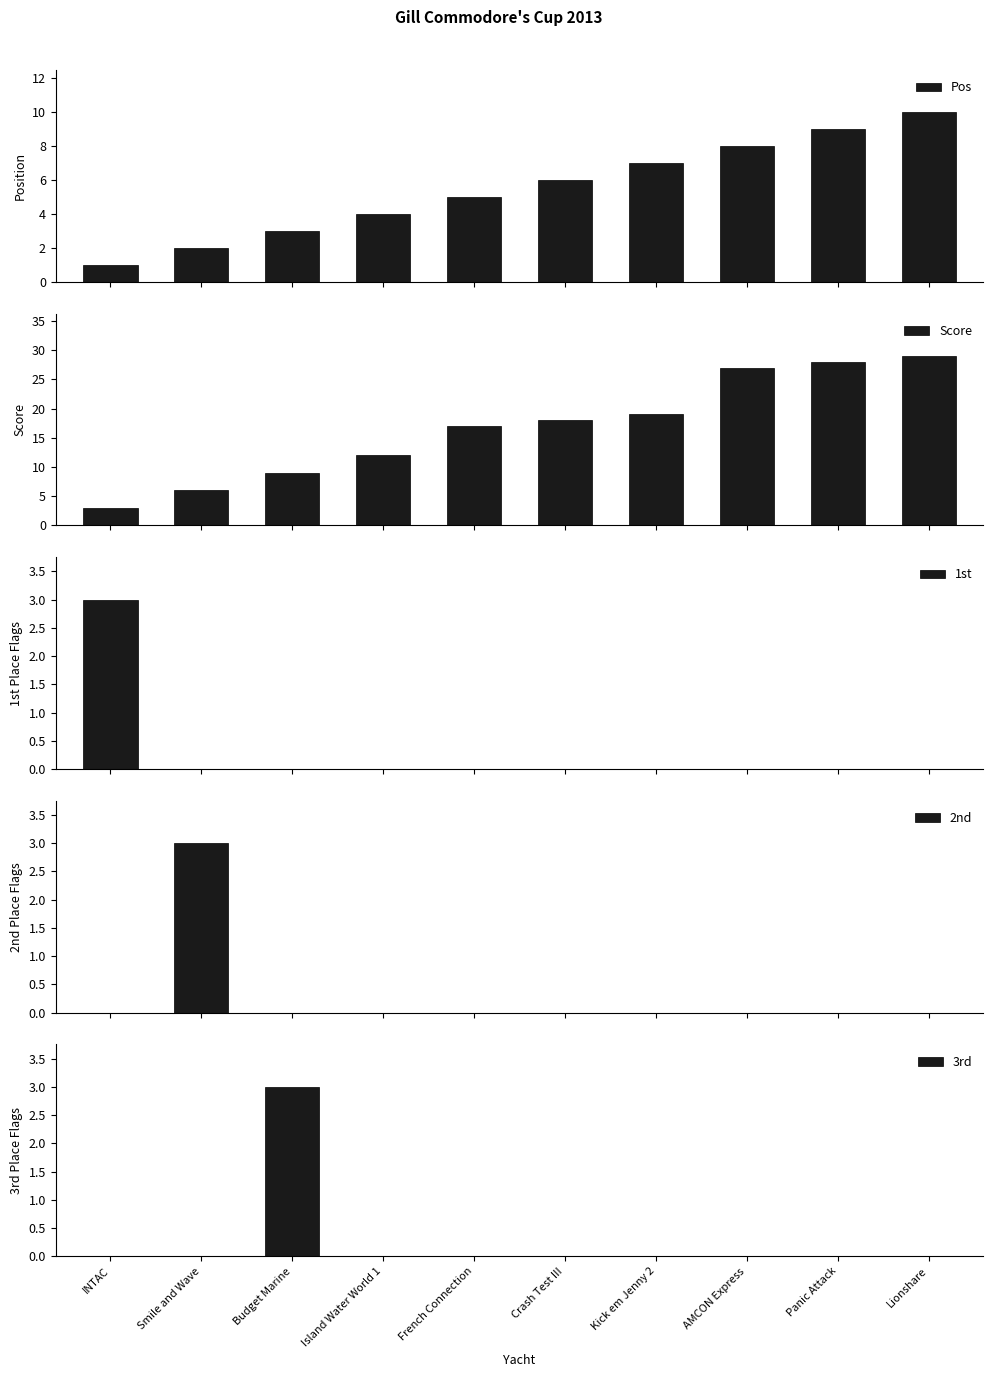

What is the difference between the maximum and minimum values in the Pos series?

9